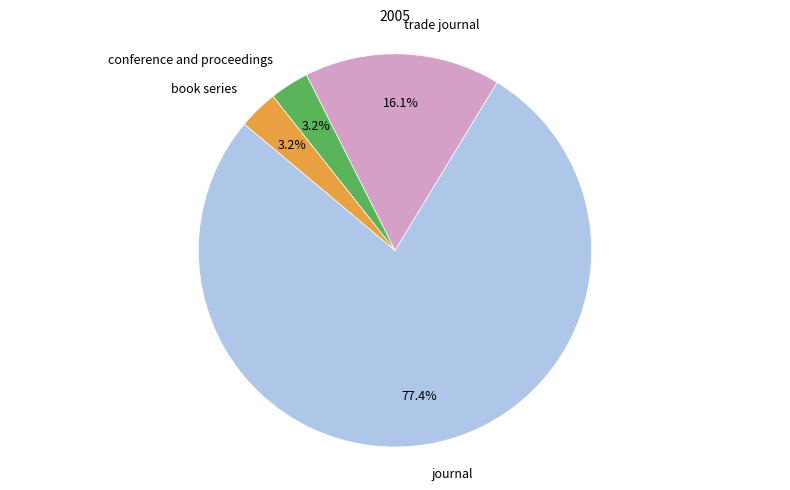

What is the largest slice in the pie chart?

journal